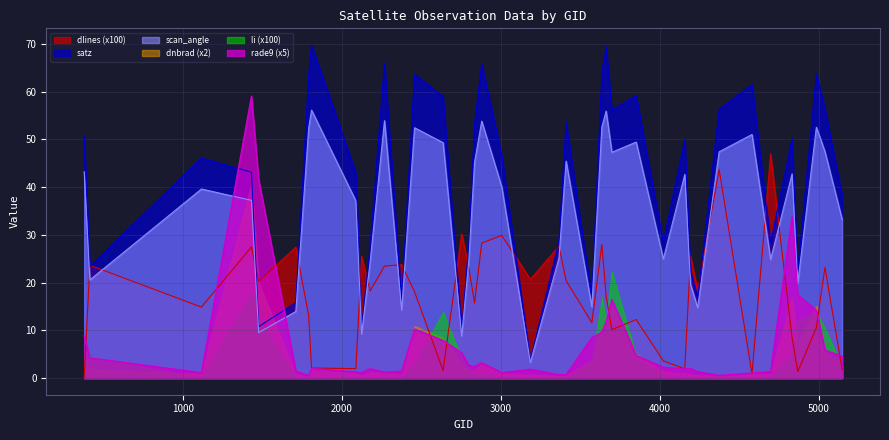

List the series in order of their peak value, highest first.

satz, rade9 (x5), scan_angle, dlines (x100), dnbrad (x2), li (x100)